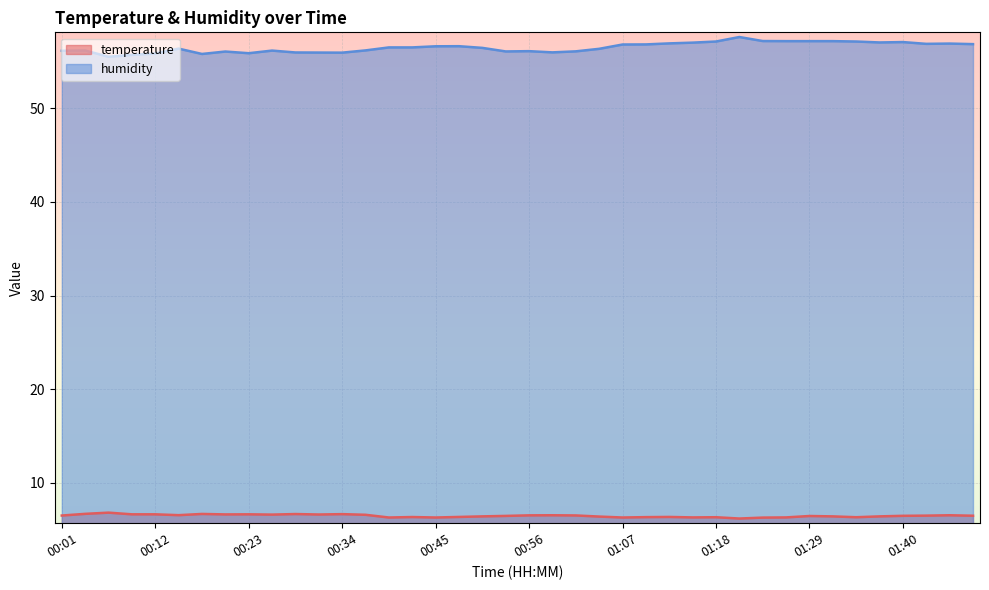

What is the minimum value shown in the chart?

6.2